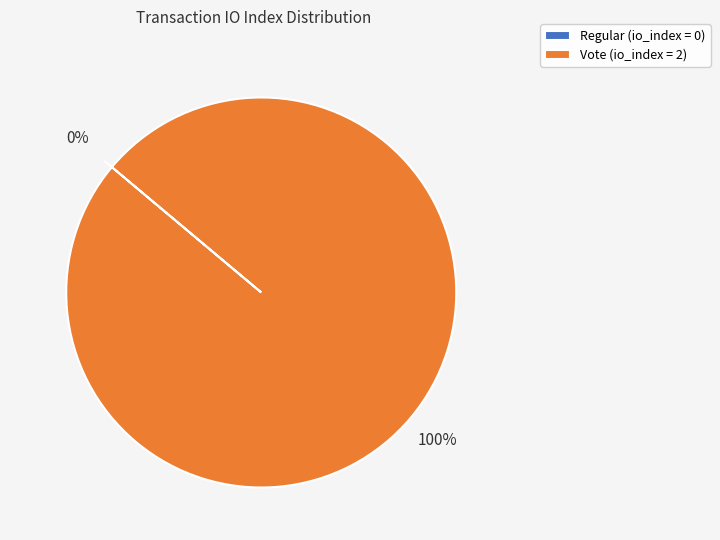

Which slice is the largest?

Vote (io_index=2)